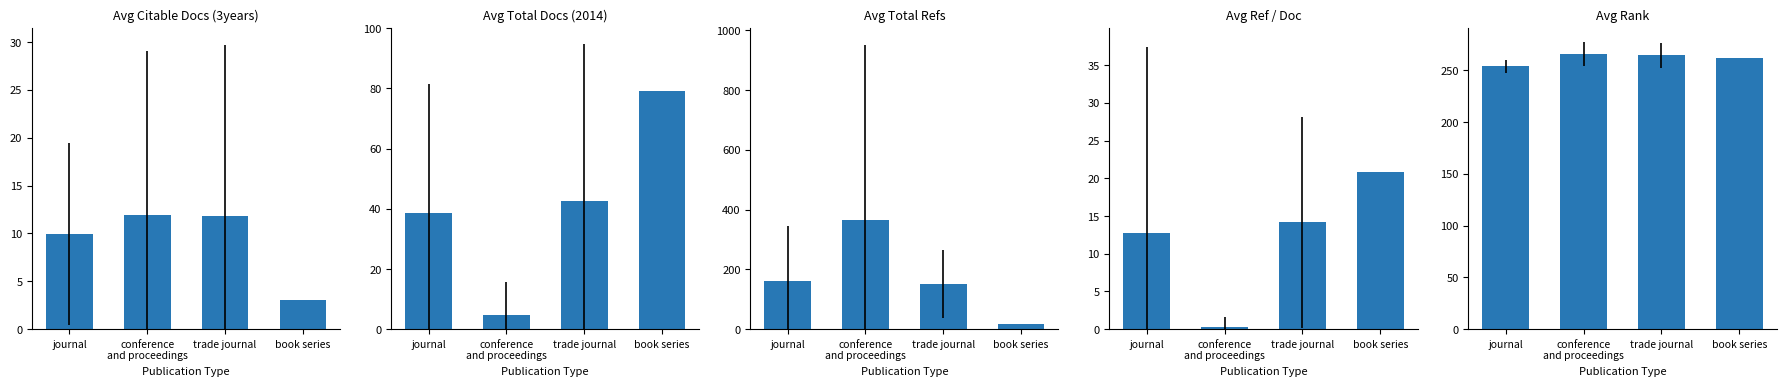

Is it true that Avg Rank equals 90.1 at conference
and proceedings?

False